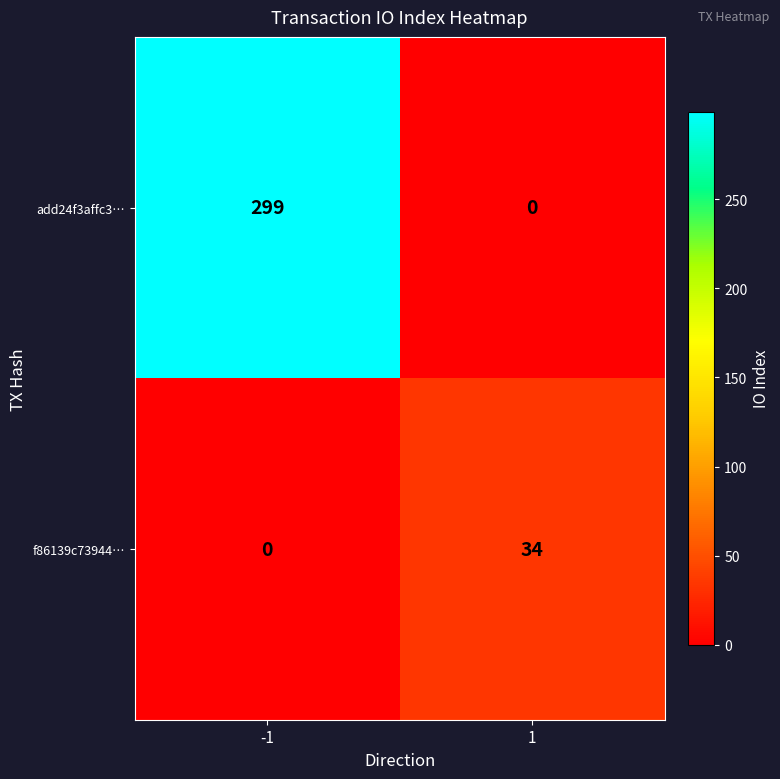

Between -1 and 1, which series saw the biggest shift?

add24f3affc3…